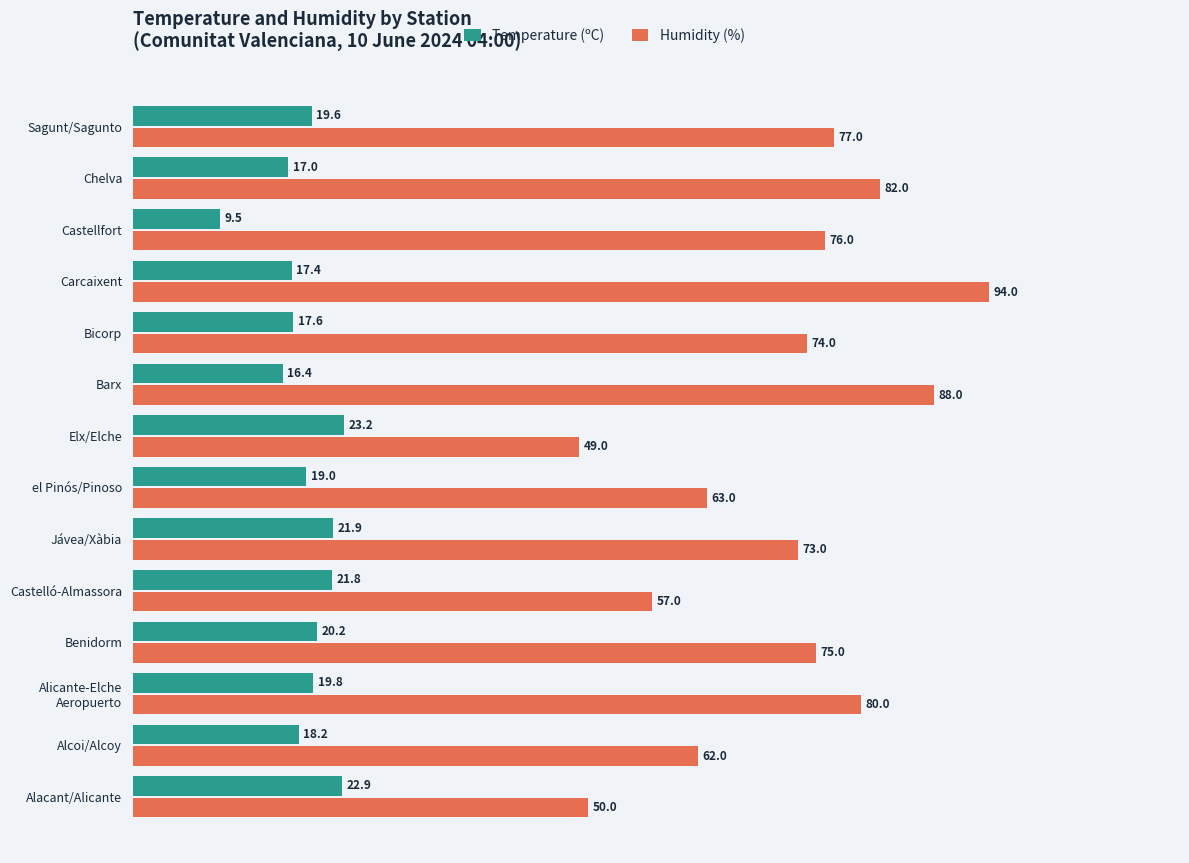

Rank the series by their maximum value, from highest to lowest.

Humidity (%), Temperature (ºC)